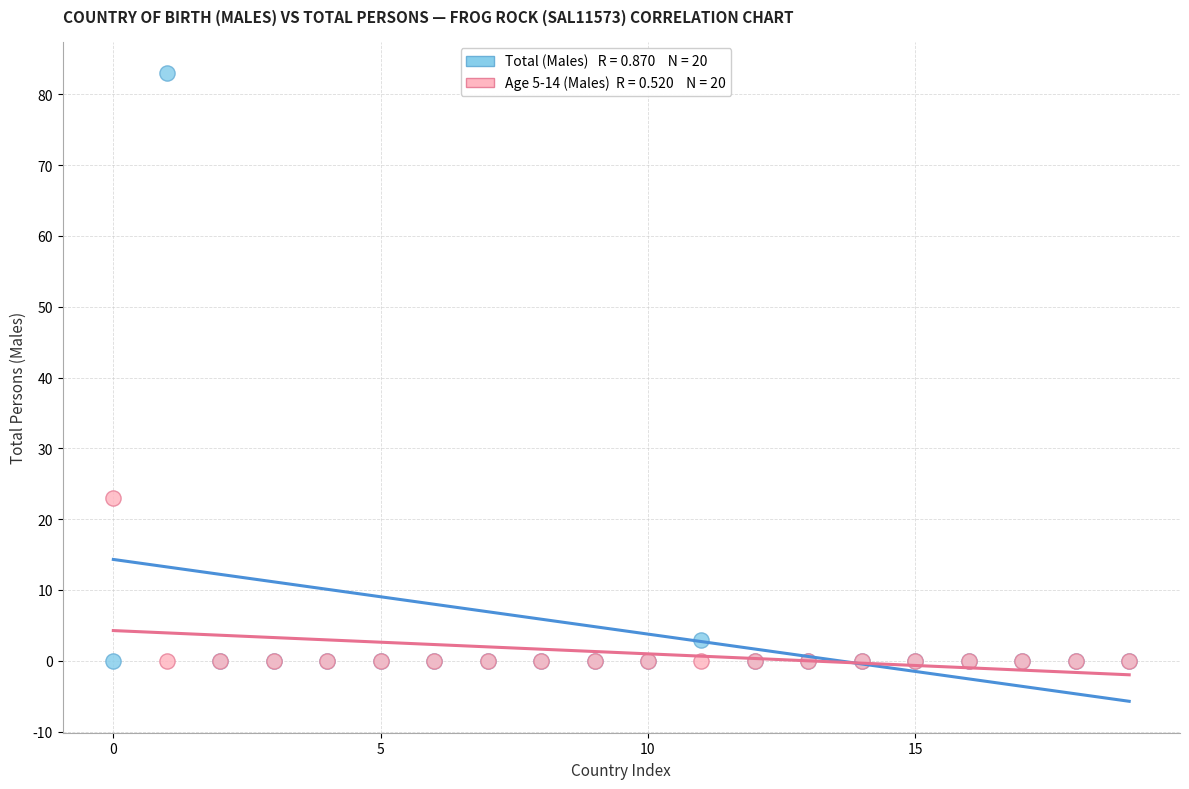

Across all series, what Y value is closest to 41?

23